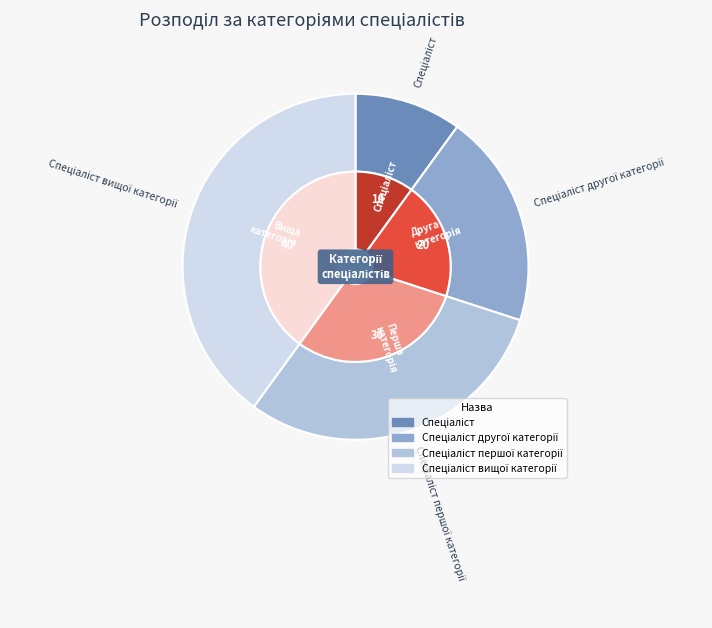

What is the ratio of the value at Спеціаліст другої категорії to the value at Спеціаліст вищої категорії?

0.5